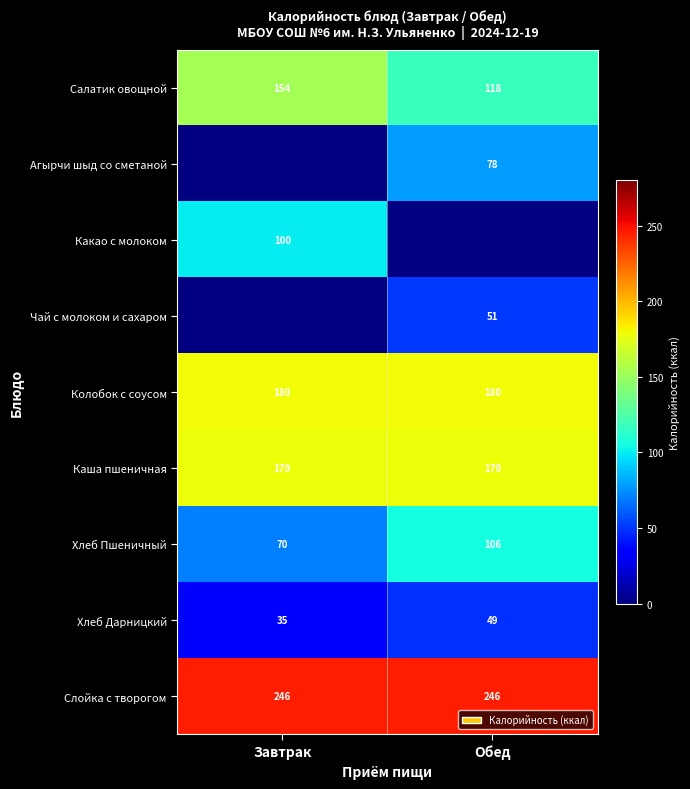

The Чай с молоком и сахаром series shows 89.4 at Обед. True or false?

False